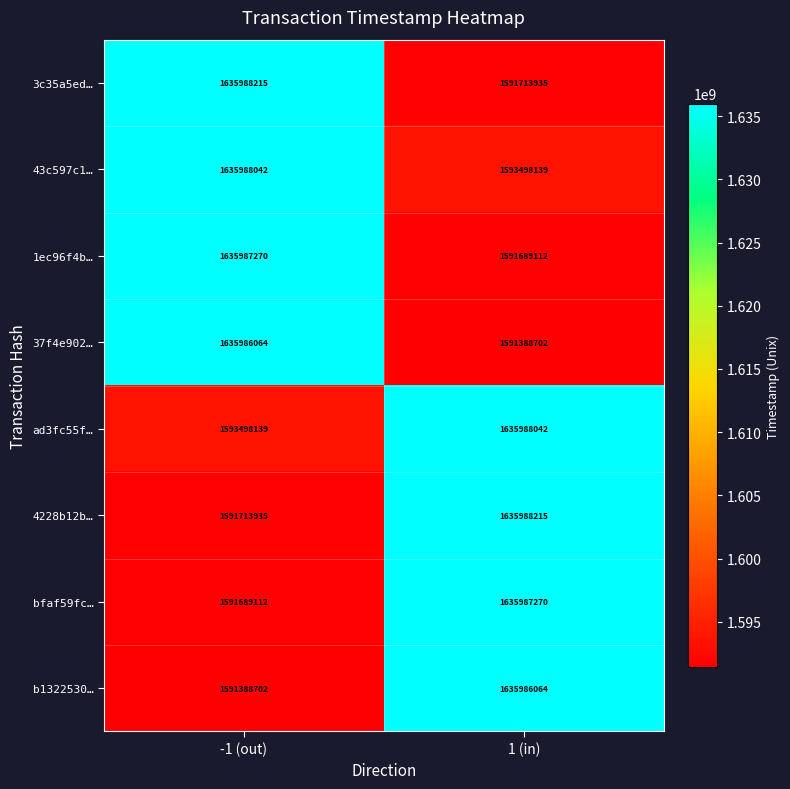

What value does the 43c597c1… series have at -1 (out), to the nearest 100?

1635988000